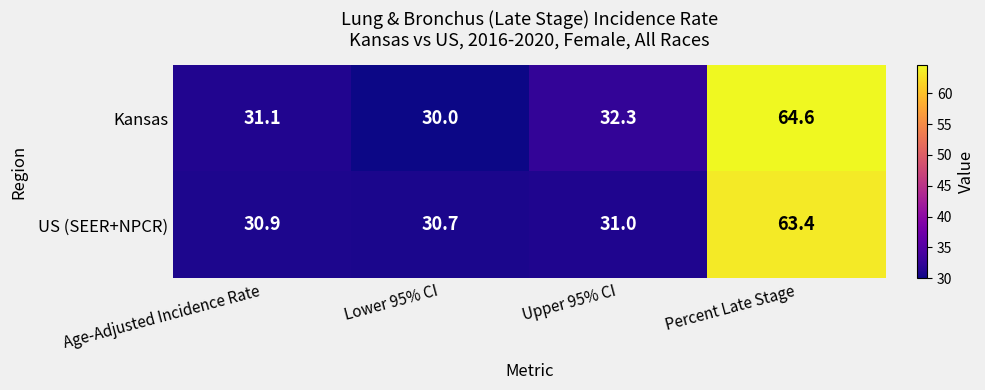

Which series has the largest total across all categories?

Kansas